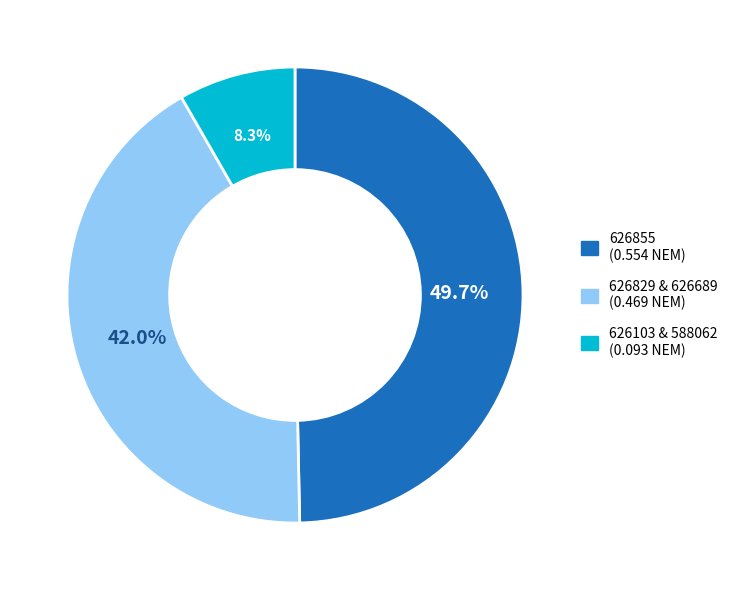

Count the number of slices in the pie.

3